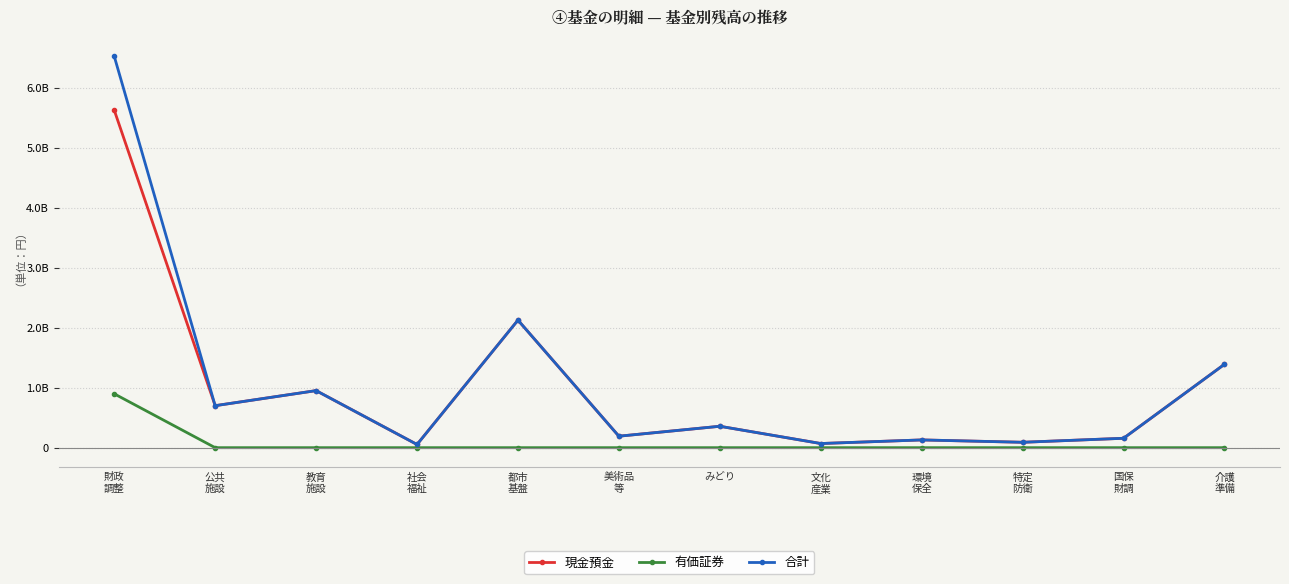

What is the label of the 4th point from the right?

環境
保全